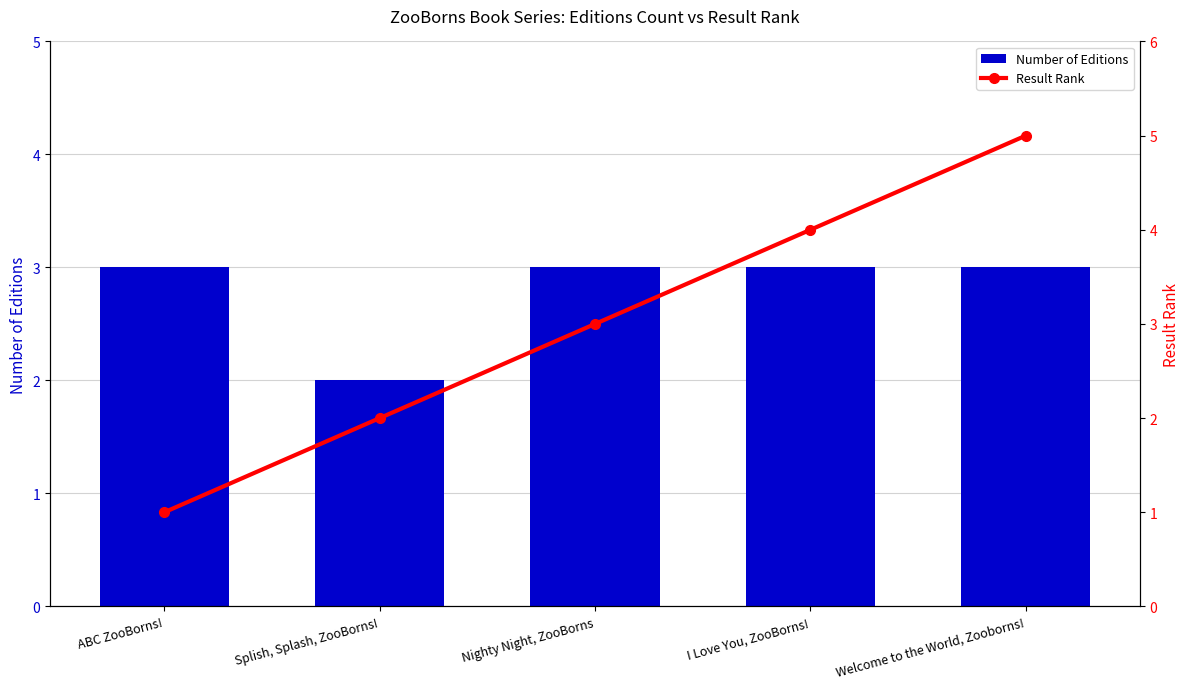

At which label does Result Rank reach its minimum?

ABC ZooBorns!